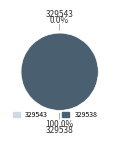

Which category has the smallest portion of the pie?

329543